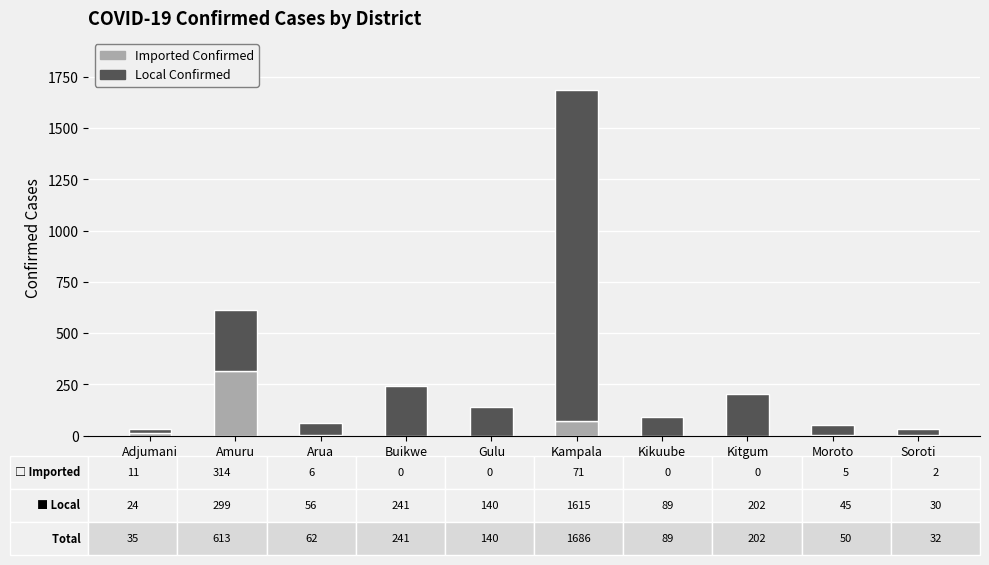

At which category is the sum across all series the highest?

Kampala